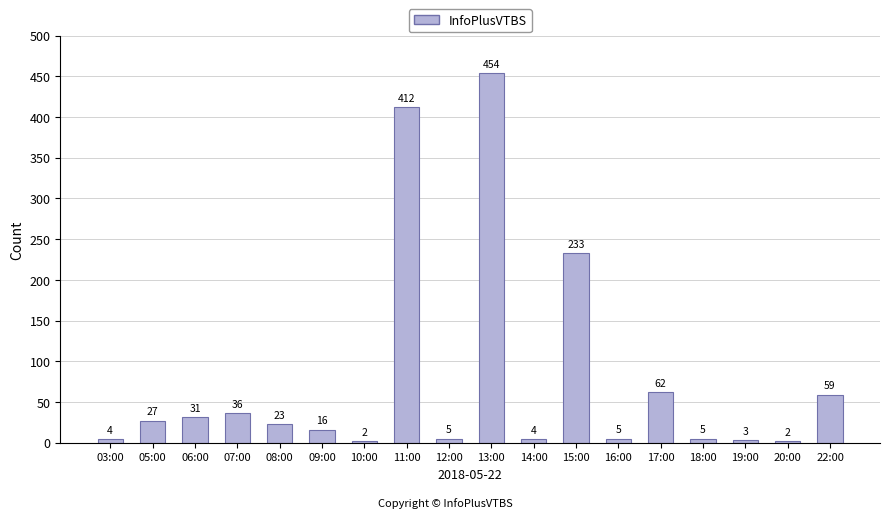

What is the difference between the maximum and minimum values?

452